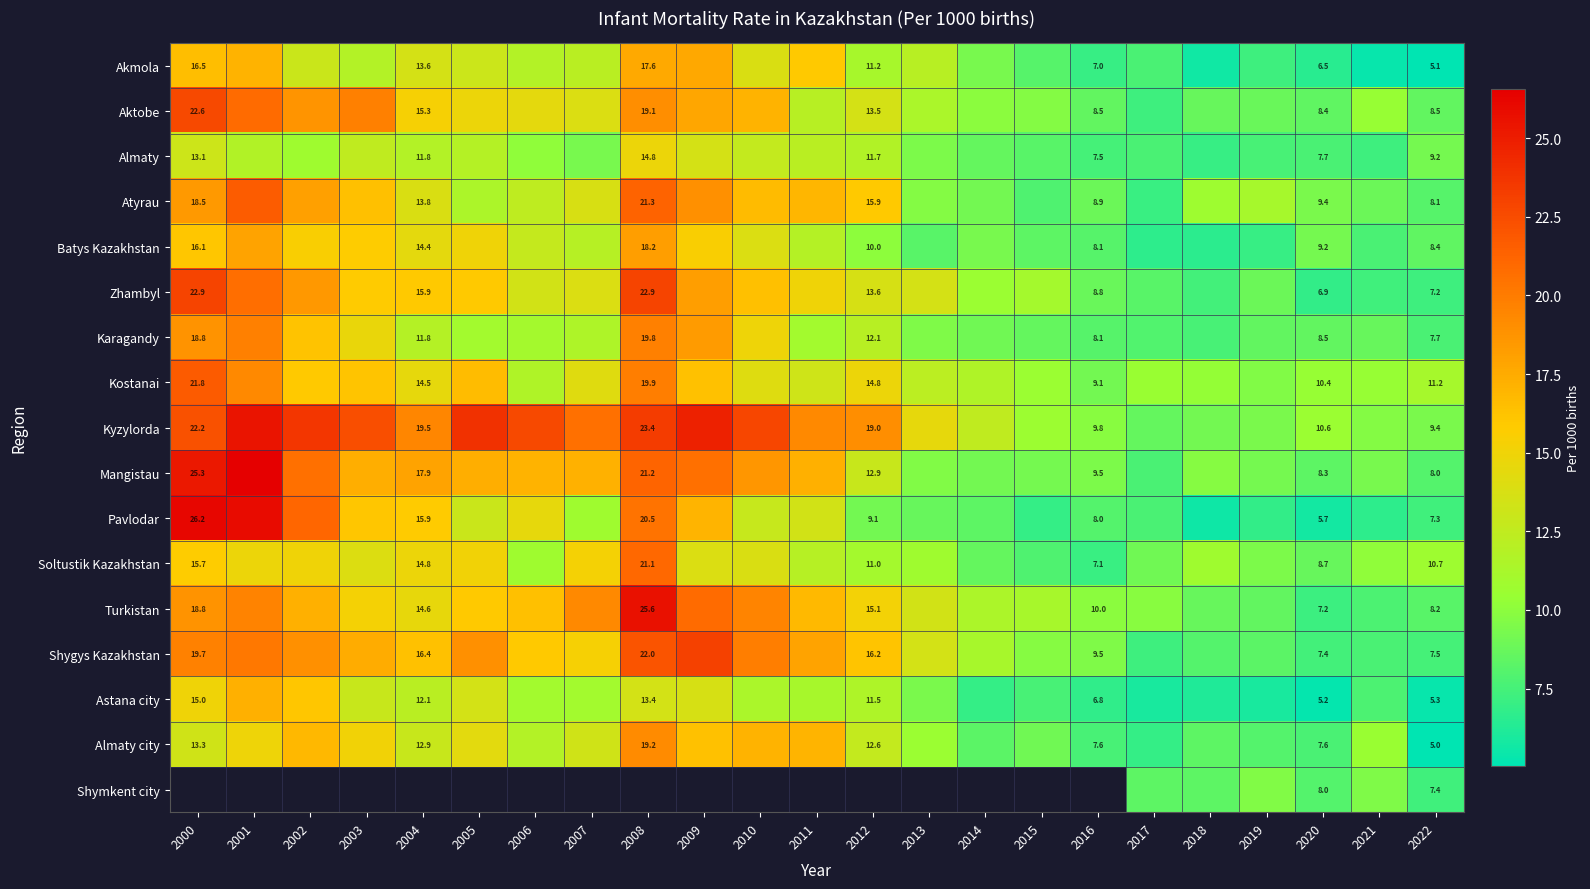

Is the value of Almaty at 2000 greater than the value of Soltustik Kazakhstan at 2012?

Yes